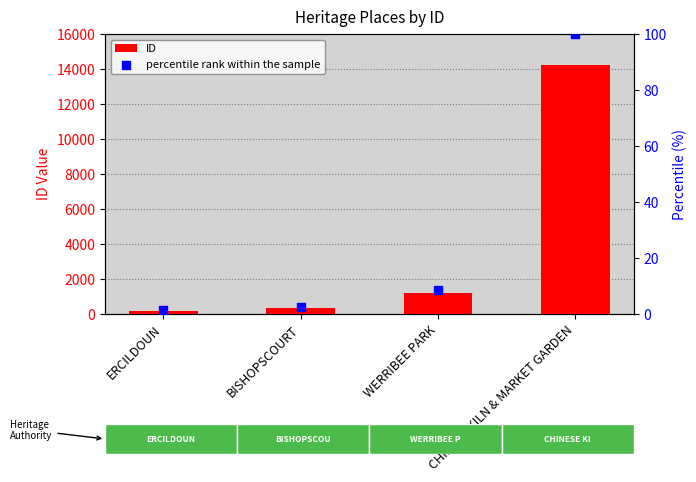

Which series has the largest total across all categories?

ID